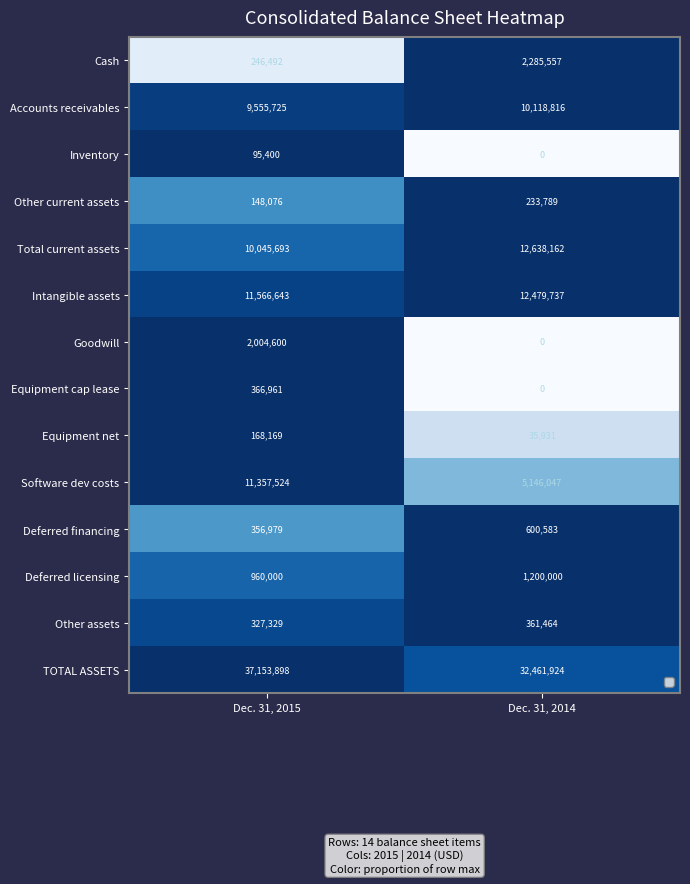

The Accounts receivables series shows 10118816 at Dec. 31, 2014. True or false?

True